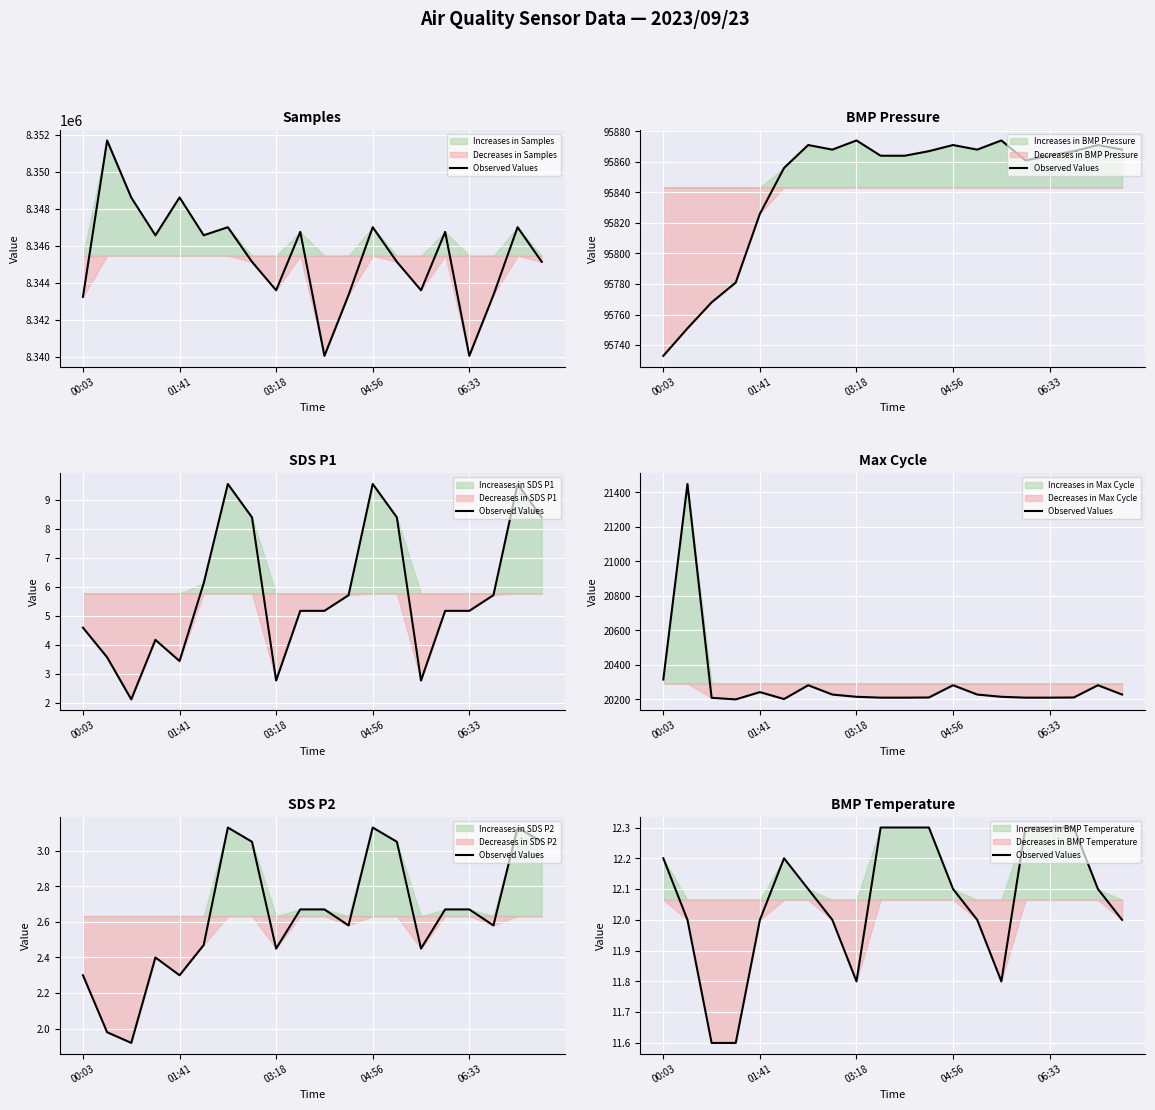

What is the difference between the maximum and minimum values?

0.7